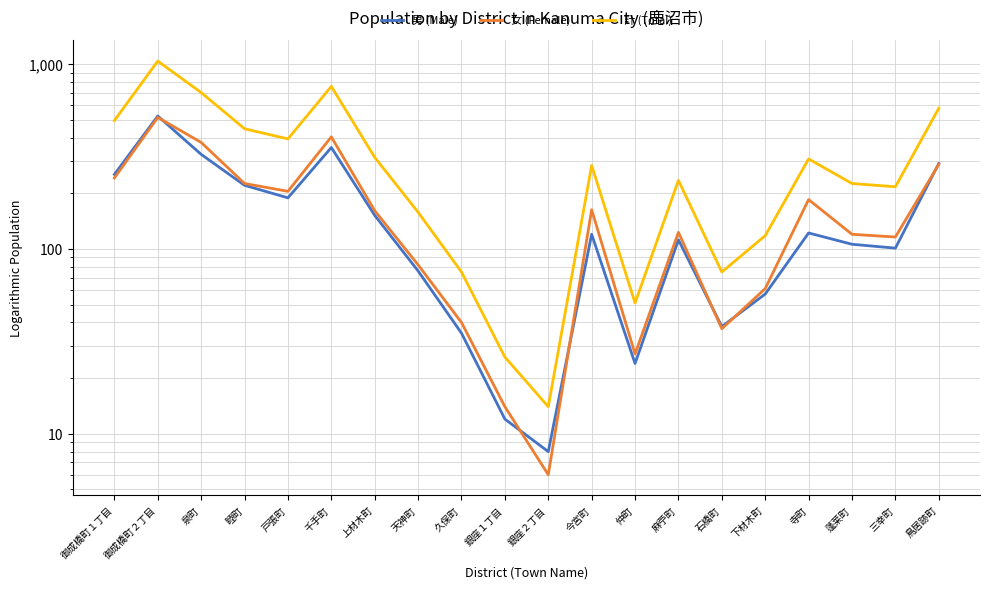

Where is 男 (Male) nearest to the value 266?

御成橋町１丁目